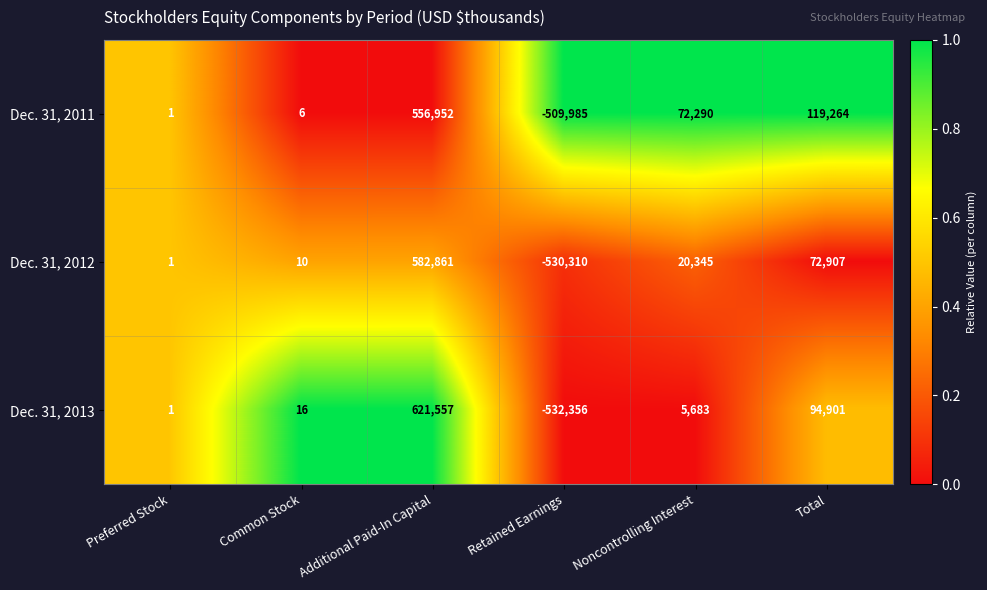

Reading left to right, list all the values displayed in this chart.

Dec. 31, 2011: Preferred Stock=1	Common Stock=6	Additional Paid-In Capital=556952	Retained Earnings=-509985	Noncontrolling Interest=72290	Total=119264
Dec. 31, 2012: Preferred Stock=1	Common Stock=10	Additional Paid-In Capital=582861	Retained Earnings=-530310	Noncontrolling Interest=20345	Total=72907
Dec. 31, 2013: Preferred Stock=1	Common Stock=16	Additional Paid-In Capital=621557	Retained Earnings=-532356	Noncontrolling Interest=5683	Total=94901